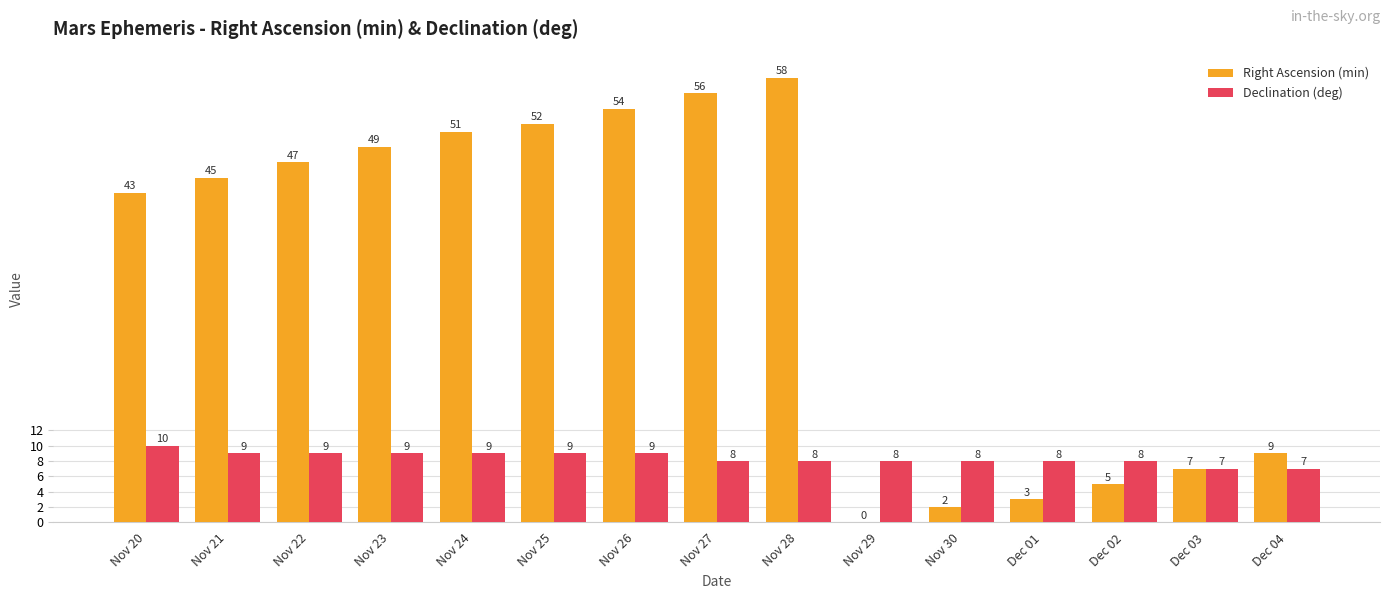

Reading right to left, transcribe all the data shown in this chart.

Right Ascension (min): Dec 04=9	Dec 03=7	Dec 02=5	Dec 01=3	Nov 30=2	Nov 29=0	Nov 28=58	Nov 27=56	Nov 26=54	Nov 25=52	Nov 24=51	Nov 23=49	Nov 22=47	Nov 21=45	Nov 20=43
Declination (deg): Dec 04=7	Dec 03=7	Dec 02=8	Dec 01=8	Nov 30=8	Nov 29=8	Nov 28=8	Nov 27=8	Nov 26=9	Nov 25=9	Nov 24=9	Nov 23=9	Nov 22=9	Nov 21=9	Nov 20=10